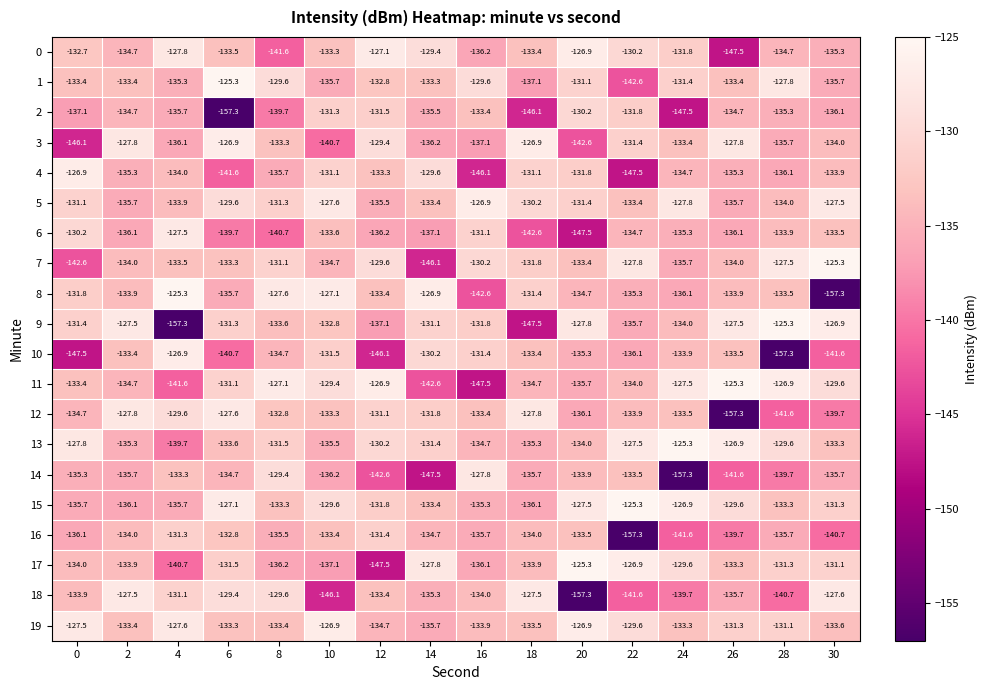

What is the total value across all series at 8?

-2667.7